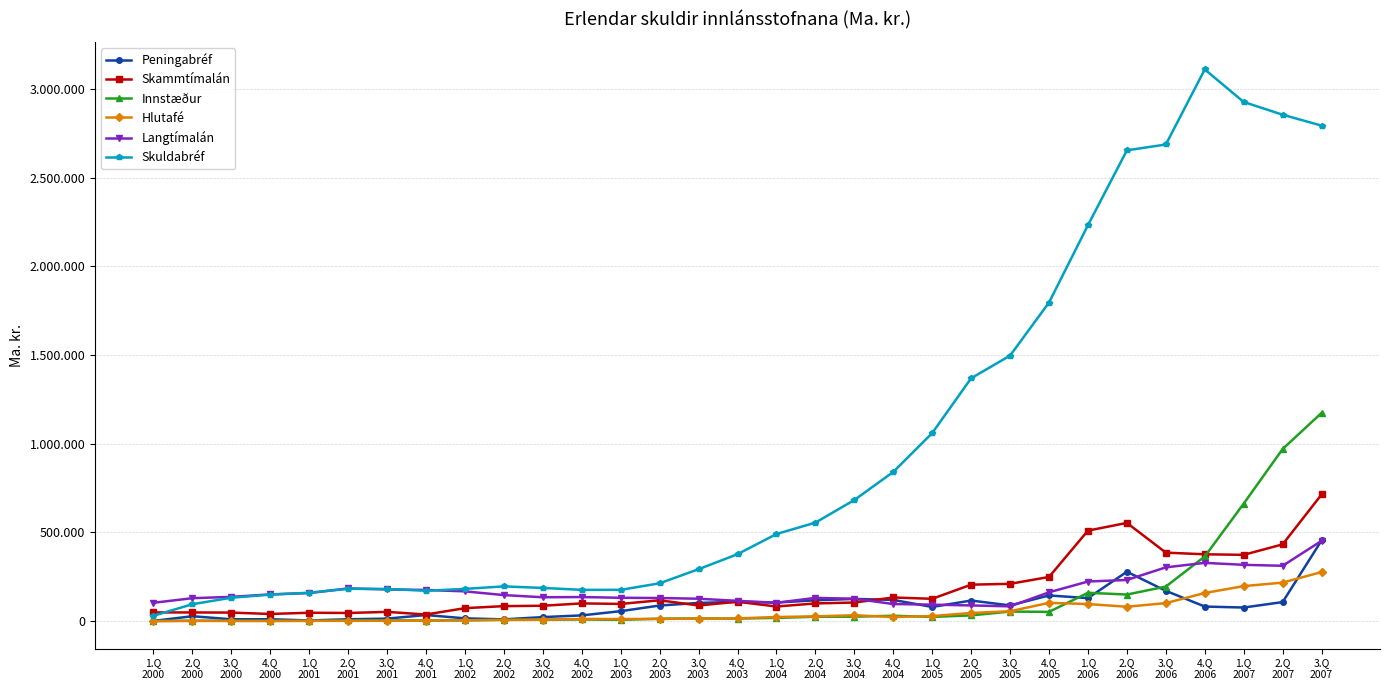

What are all the series names shown in the legend?

Peningabréf, Skammtímalán, Innstæður, Hlutafé, Langtímalán, Skuldabréf